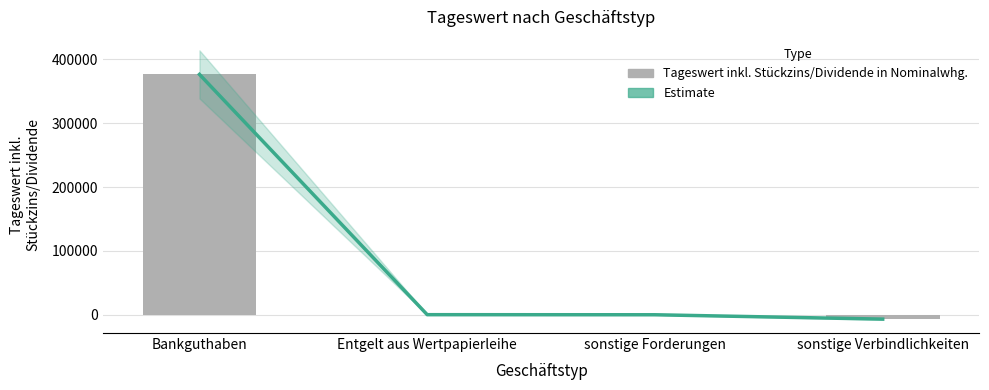

The Estimate series shows 376454.6 at Bankguthaben. True or false?

True